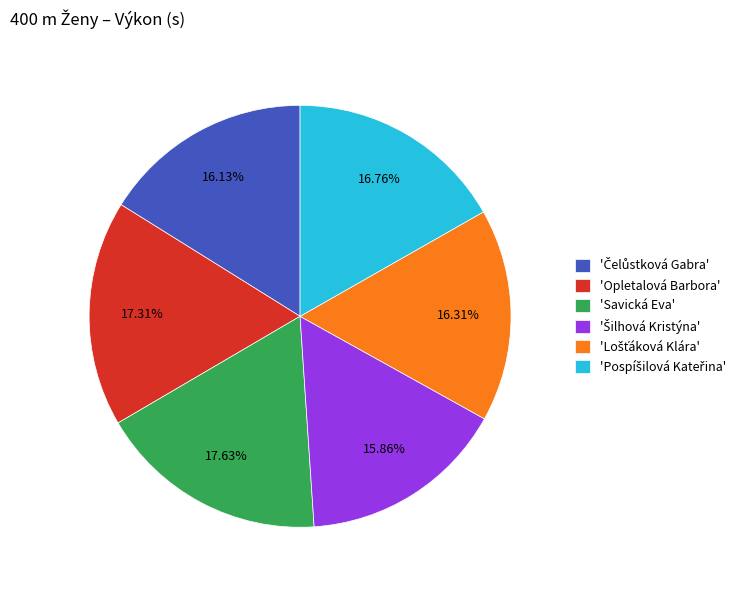

Does any single category account for the majority?

No